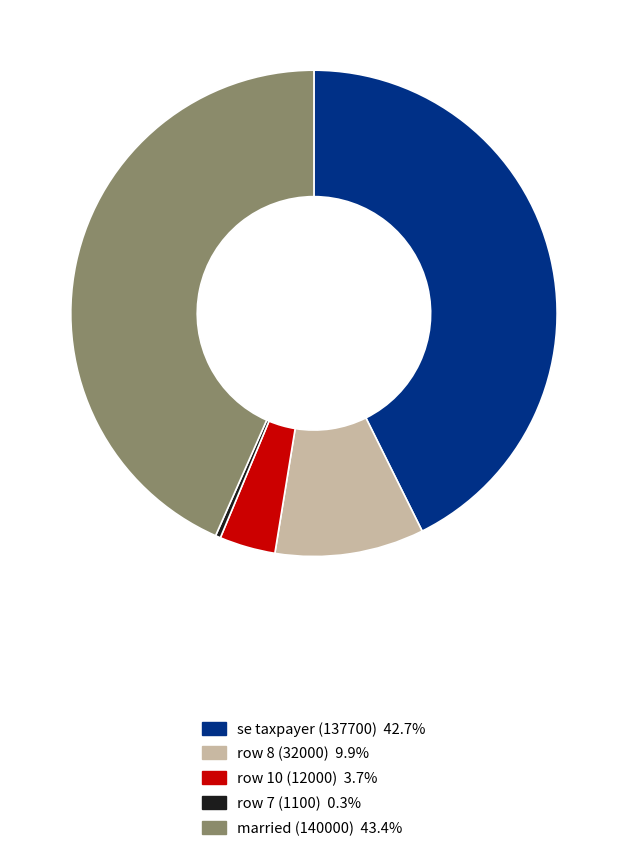

Rank the categories by value from highest to lowest.

married (140000), se taxpayer (137700), row 8 (32000), row 10 (12000), row 7 (1100)